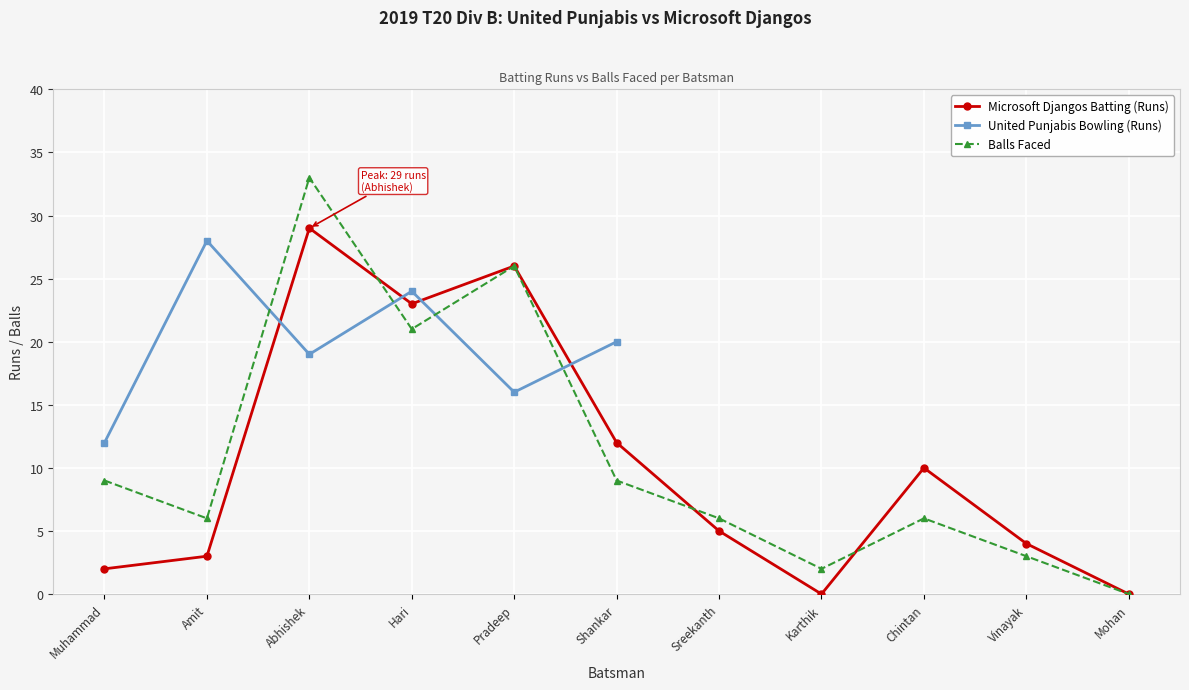

Where is United Punjabis Bowling (Runs) nearest to the value 20?

Shankar